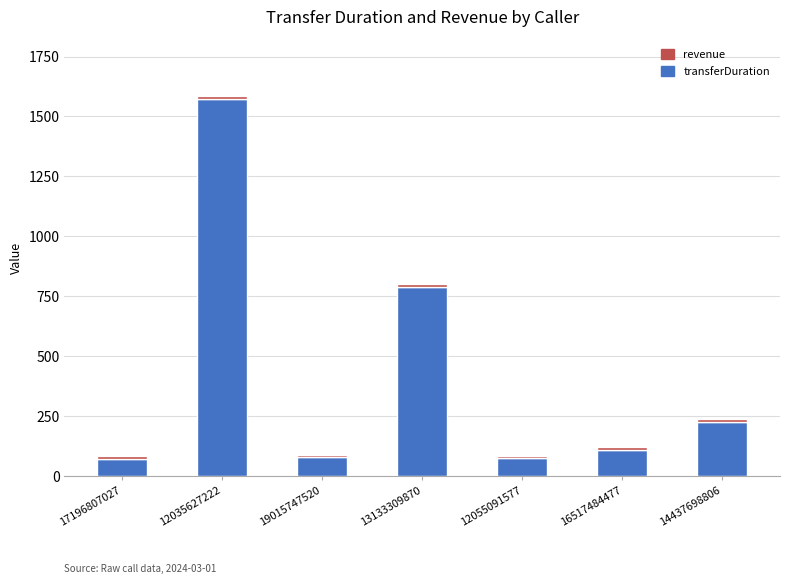

At which category is the sum across all series the highest?

12035627222